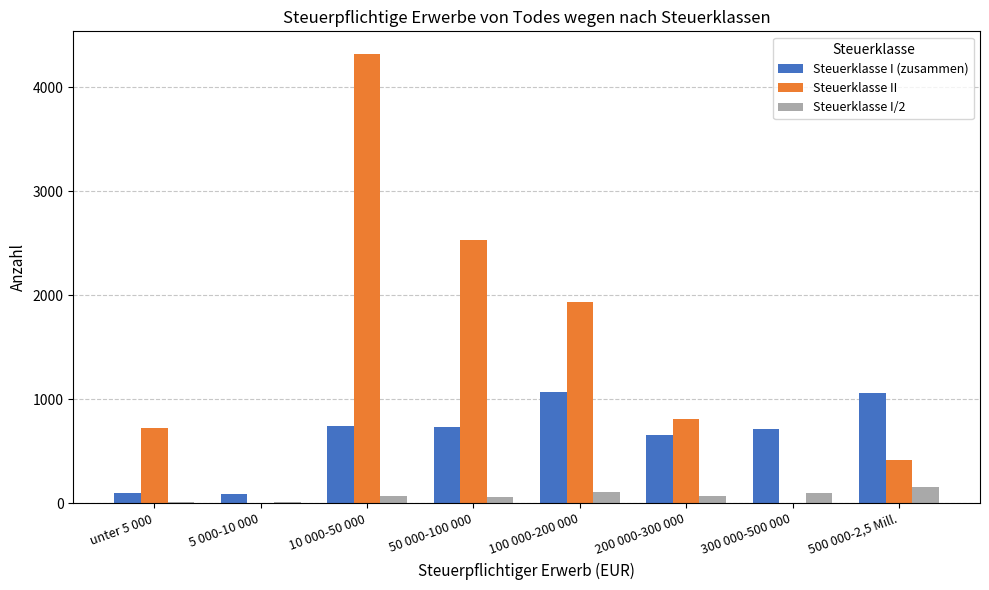

What is the average value of the Steuerklasse I (zusammen) series?

644